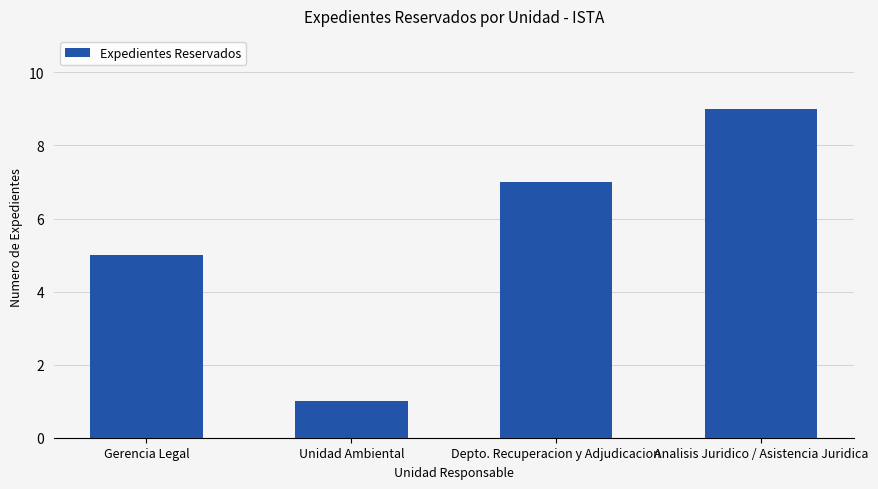

What is the sum of all values?

22